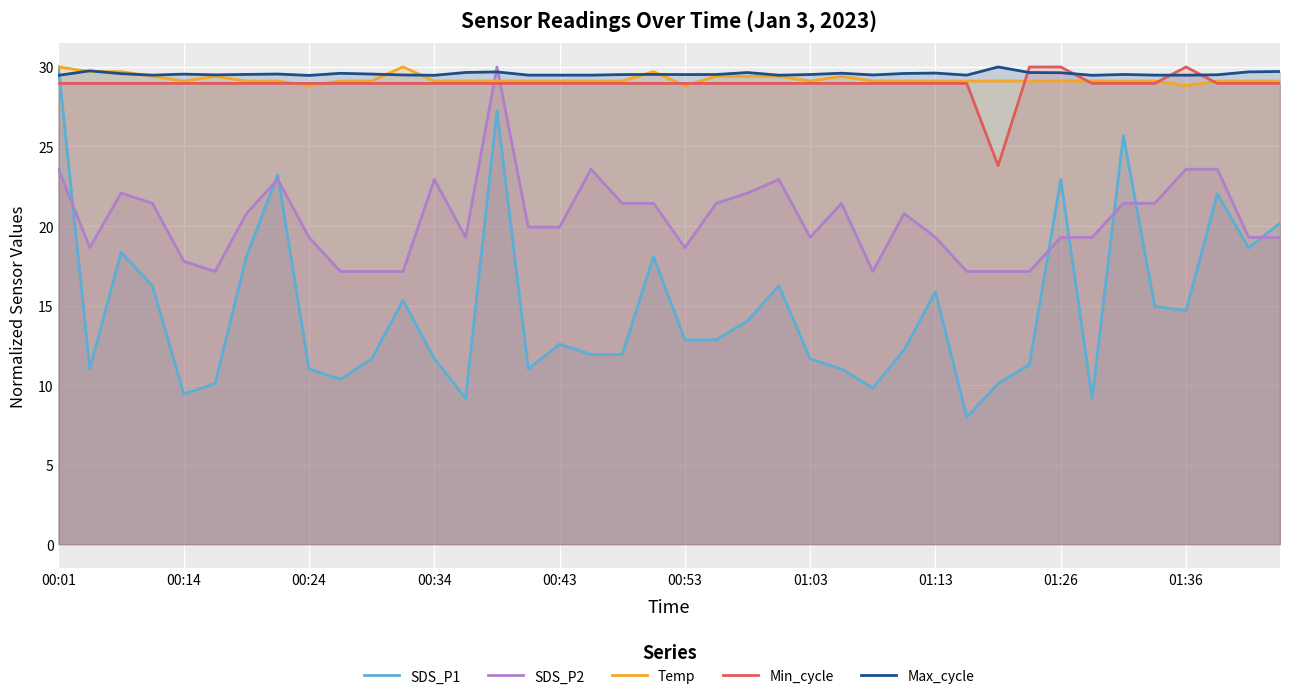

Which series ends up on top after the final intersection of Min_cycle and SDS_P1?

Min_cycle